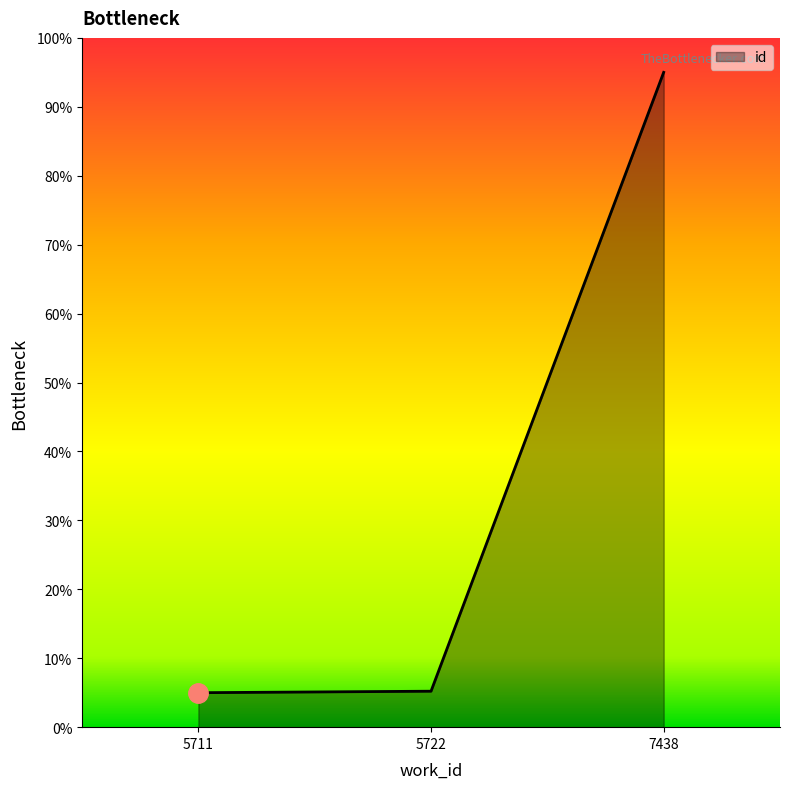

What is the difference between the values at 7438 and 5722?

89.8